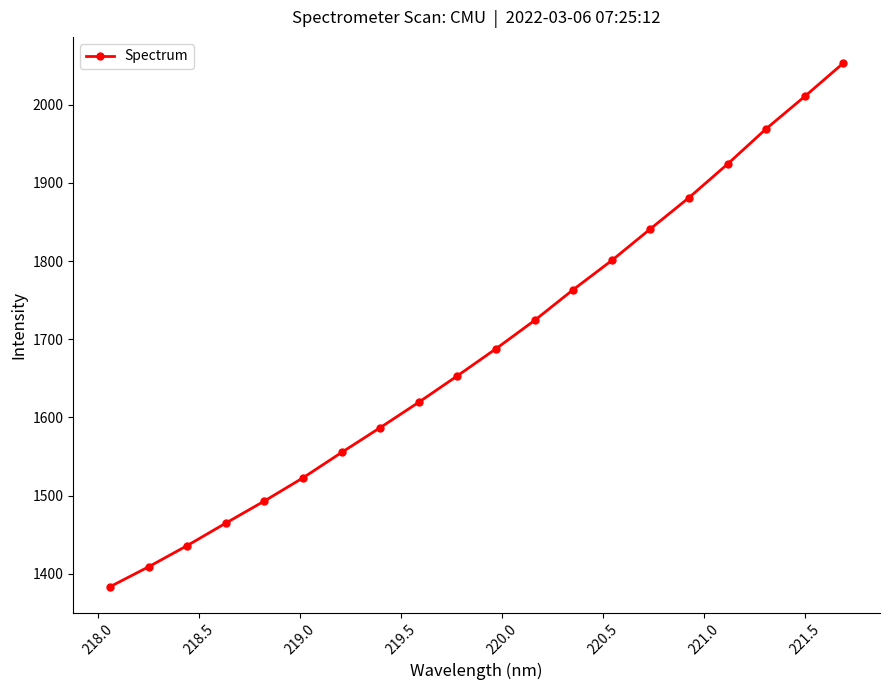

What is the smallest value displayed?

1383.5